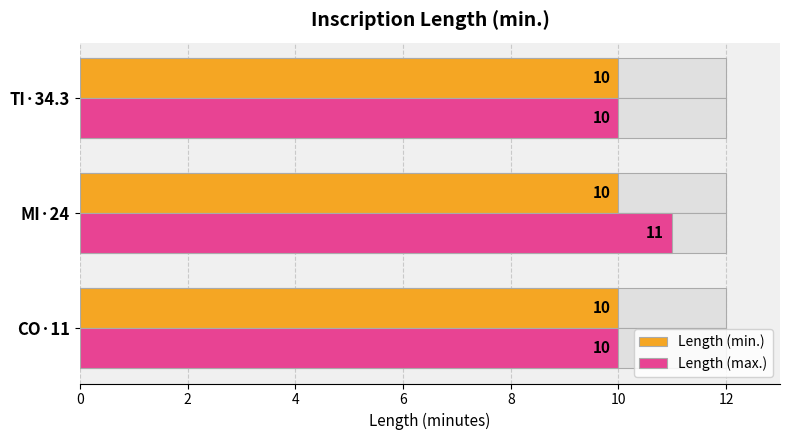

How many bars are there in total?

6